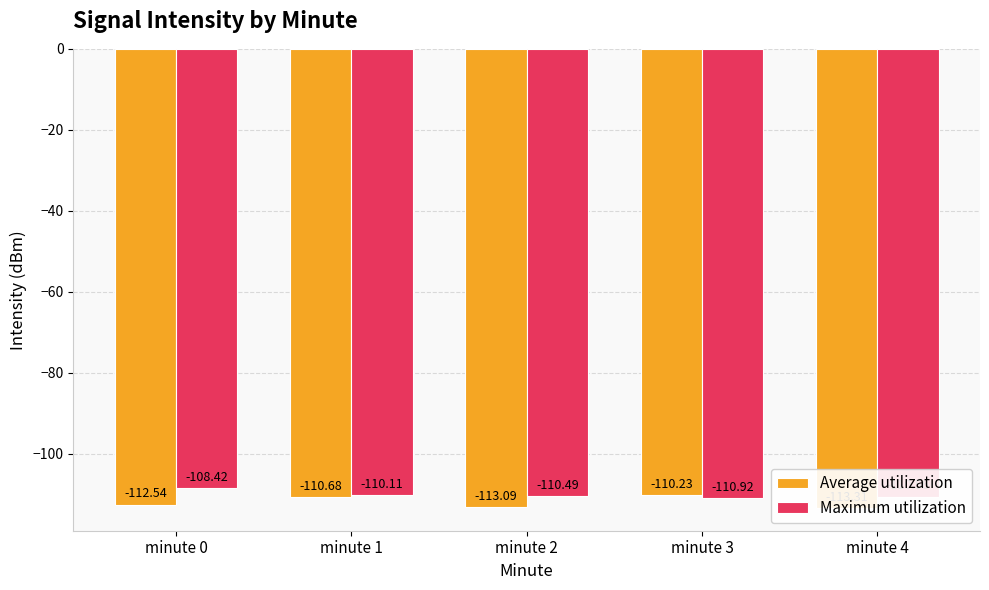

What is the total value across all series at minute 2?

-223.6